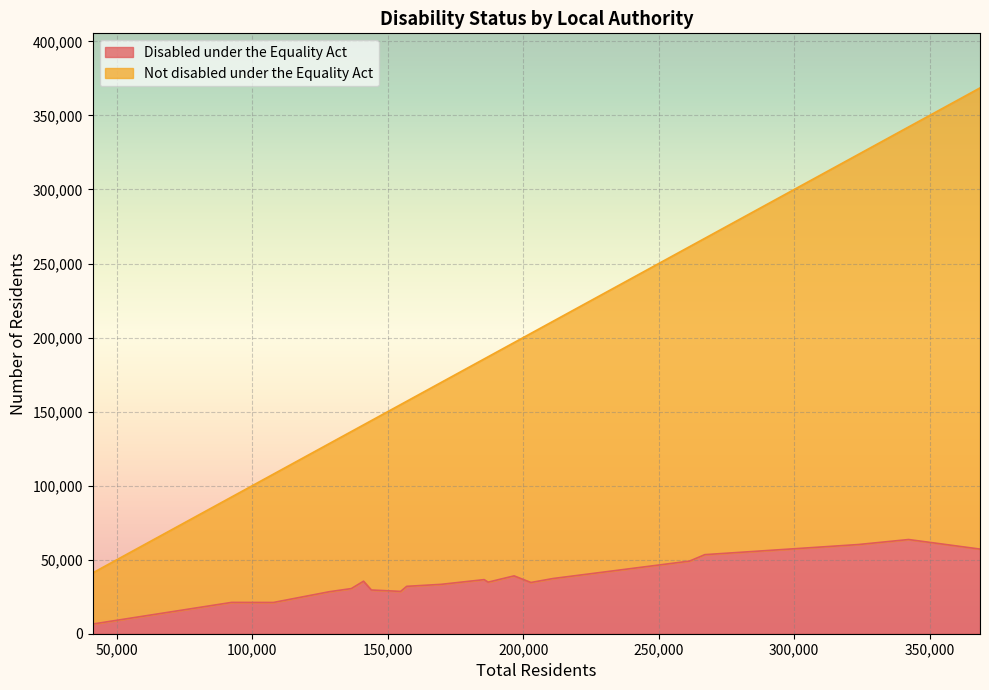

Rank the series by their average value, from lowest to highest.

Disabled under the Equality Act, Not disabled under the Equality Act